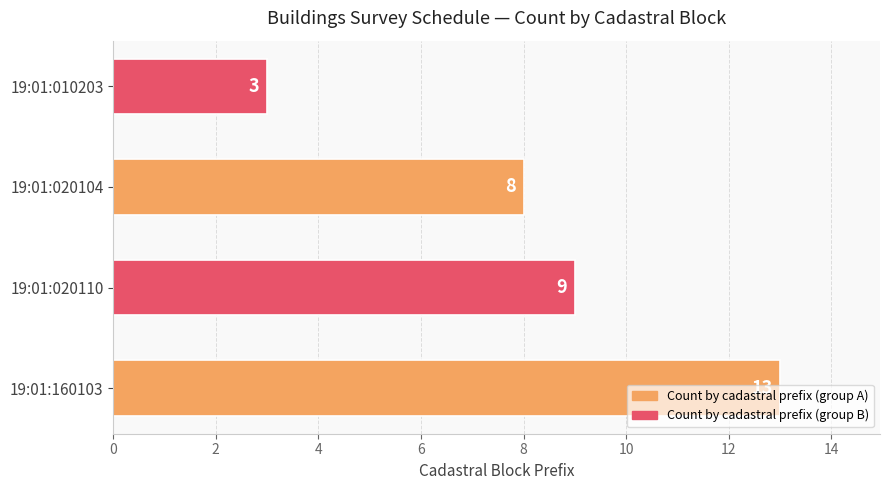

Approximately how many times larger is the value at 19:01:020104 compared to 19:01:010203?

2.7